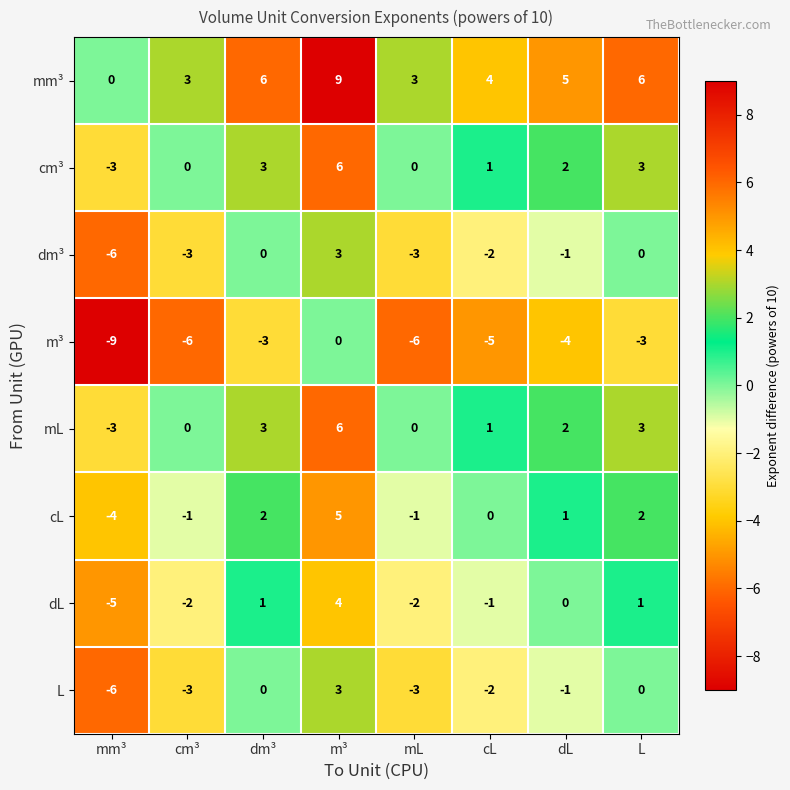

How many data points in m³ are above -4?

3